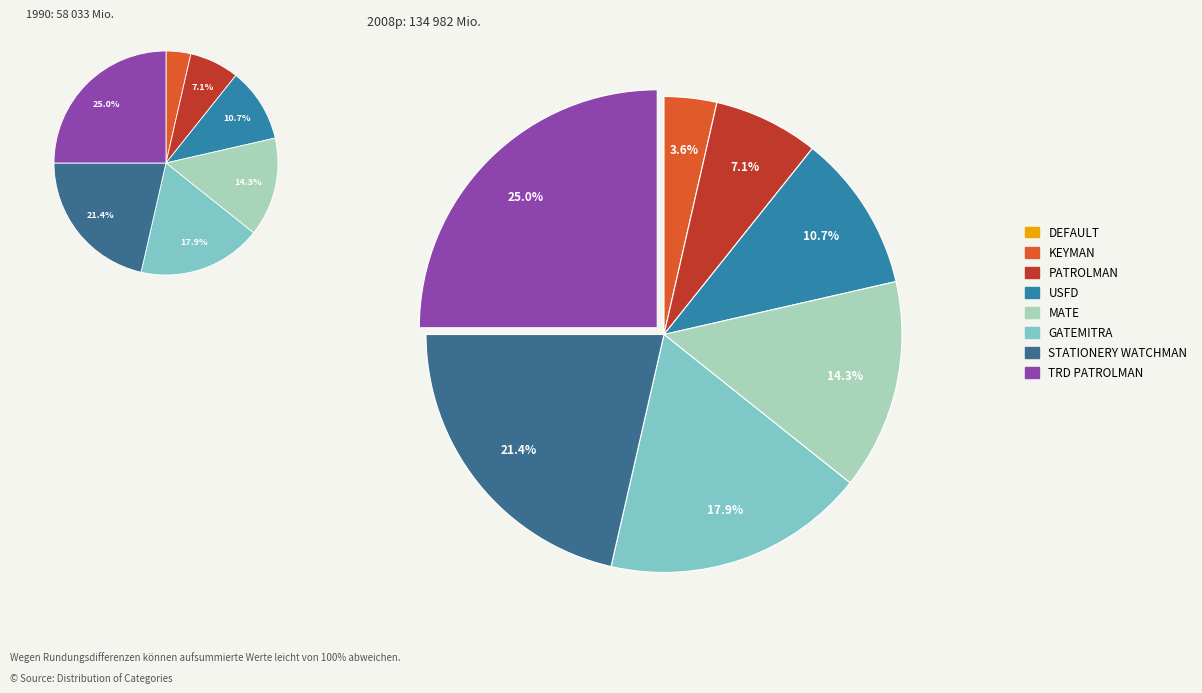

Rank the categories by value from lowest to highest.

DEFAULT, KEYMAN, PATROLMAN, USFD, MATE, GATEMITRA, STATIONERY WATCHMAN, TRD PATROLMAN